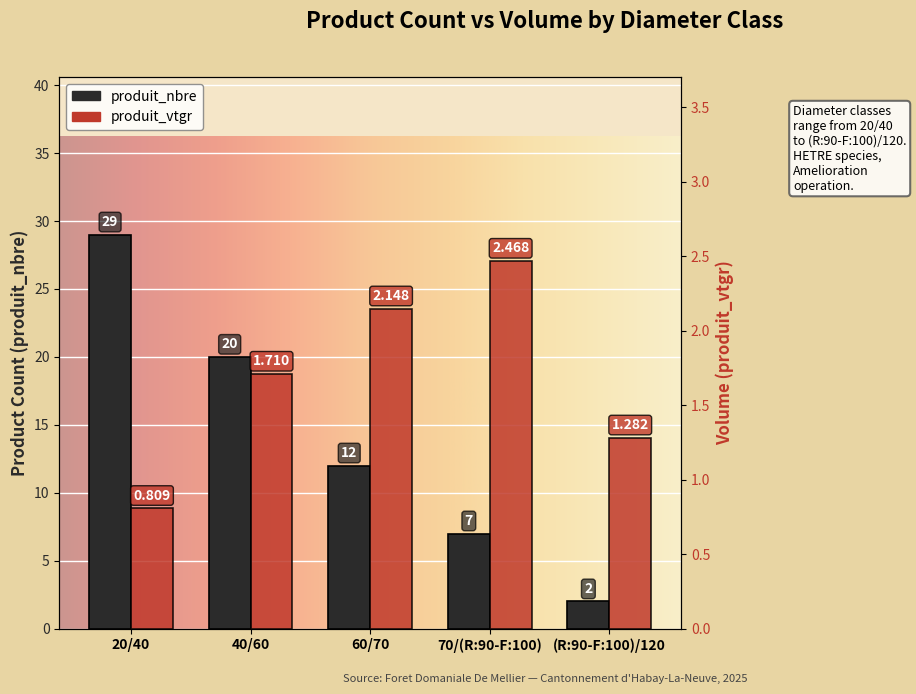

What are all the series names shown in the legend?

produit_nbre, produit_vtgr